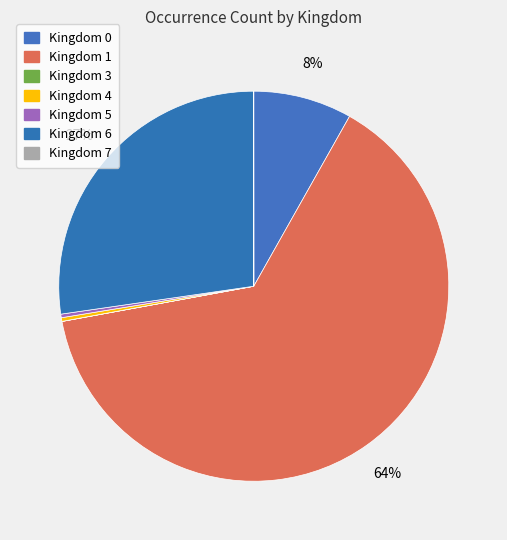

Rank the categories by value from highest to lowest.

1, 6, 0, 4, 5, 7, 3